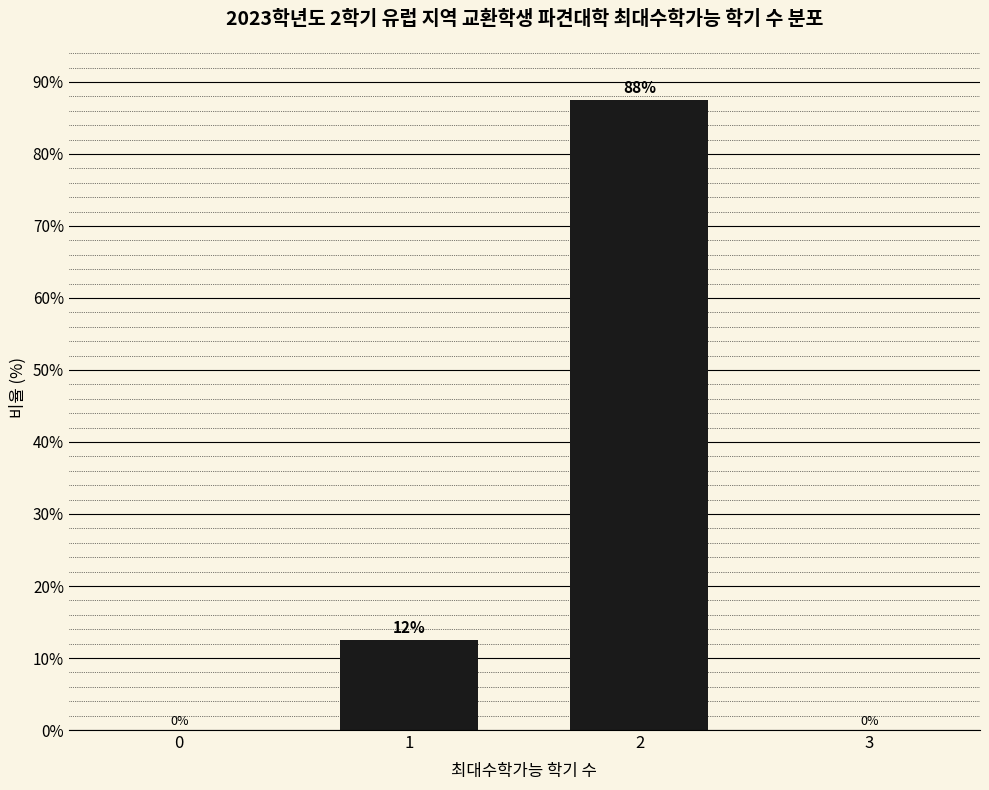

What is the sum of all values?

100.0